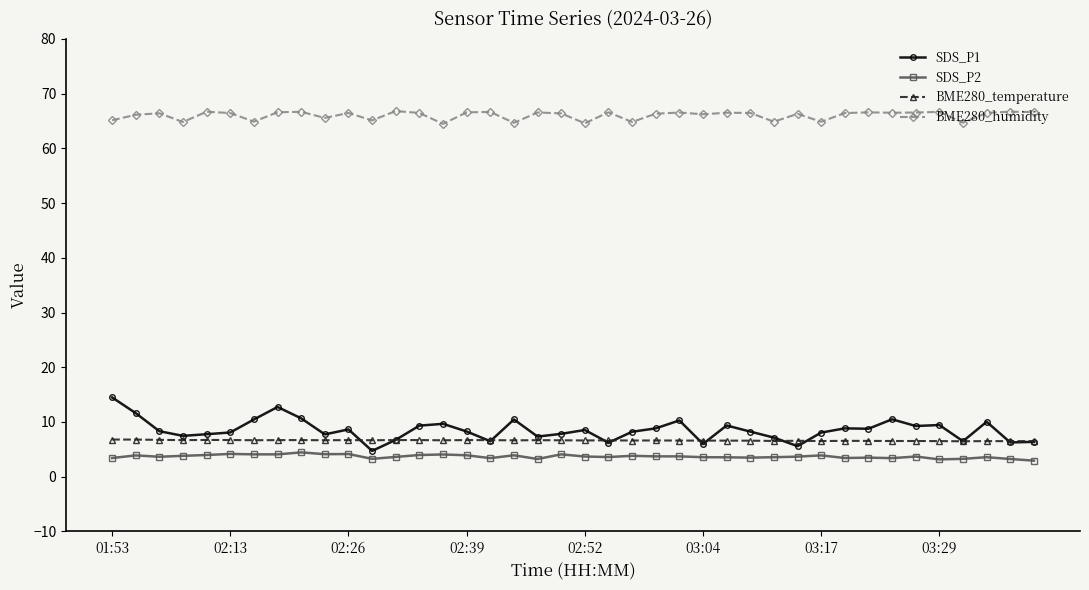

What is the sum of all BME280_temperature values?

264.4